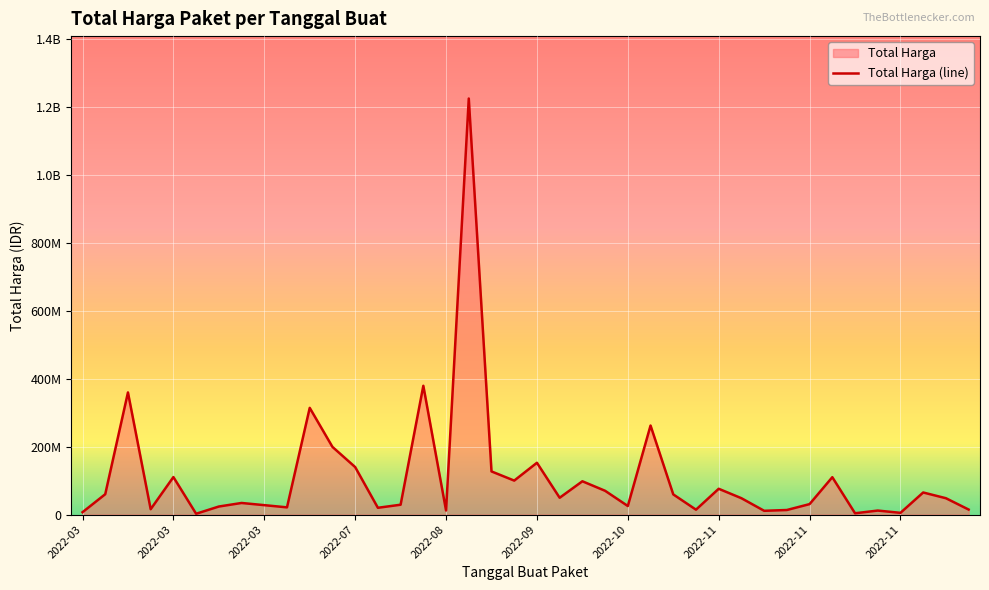

Between 2022-11-25 and 2022-03-24, which is larger?

2022-11-25